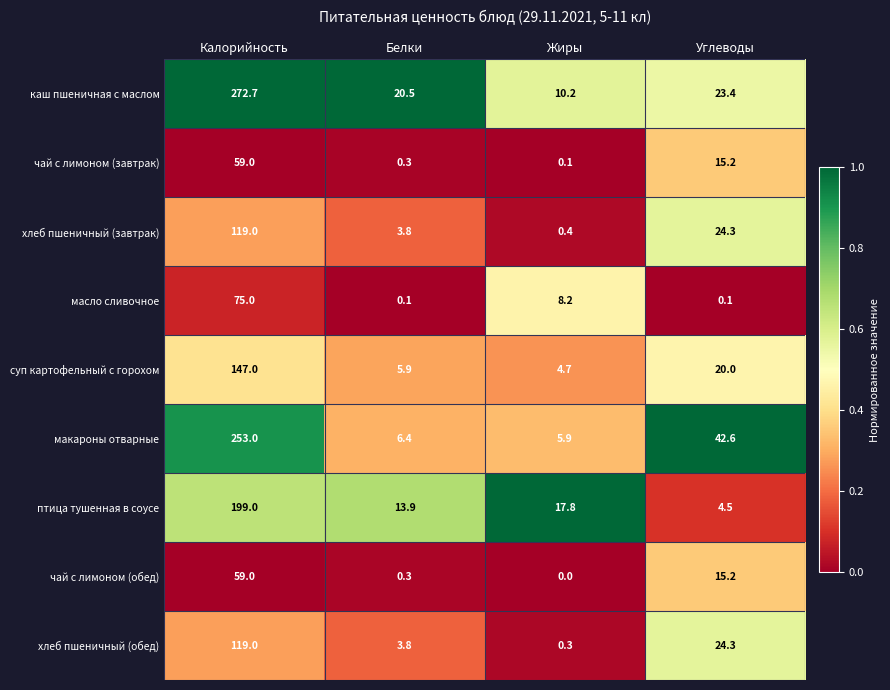

Rank the categories by чай с лимоном (завтрак) value from lowest to highest.

Жиры, Белки, Углеводы, Калорийность